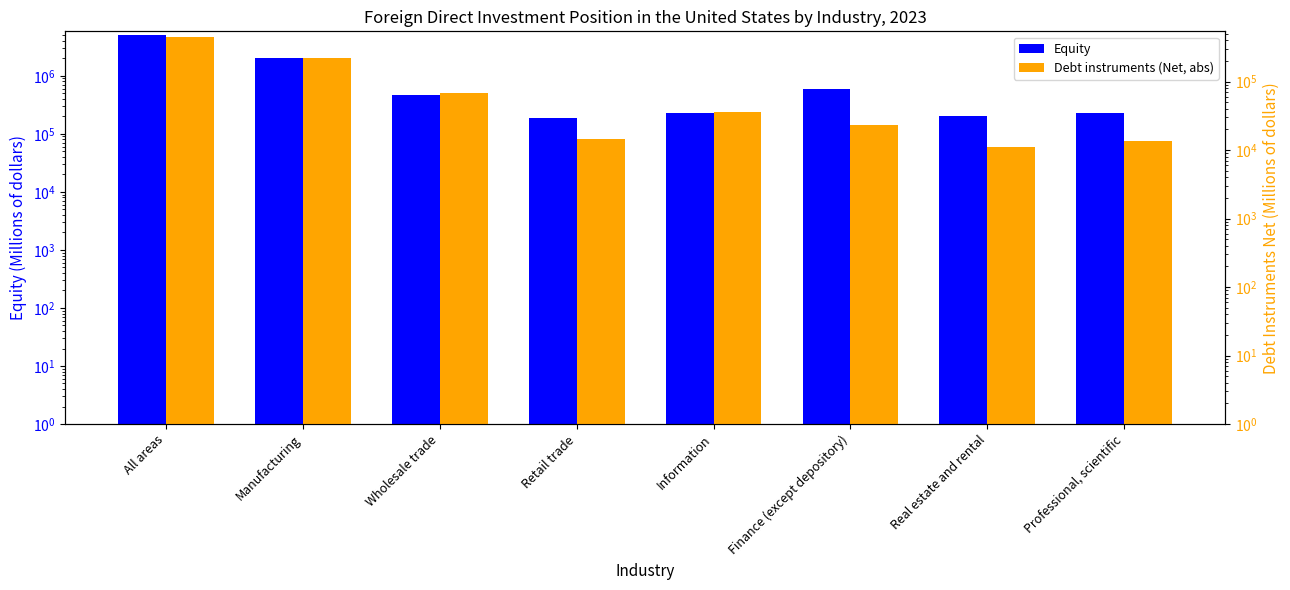

What is the label of the 8th bar from the left?

Professional, scientific